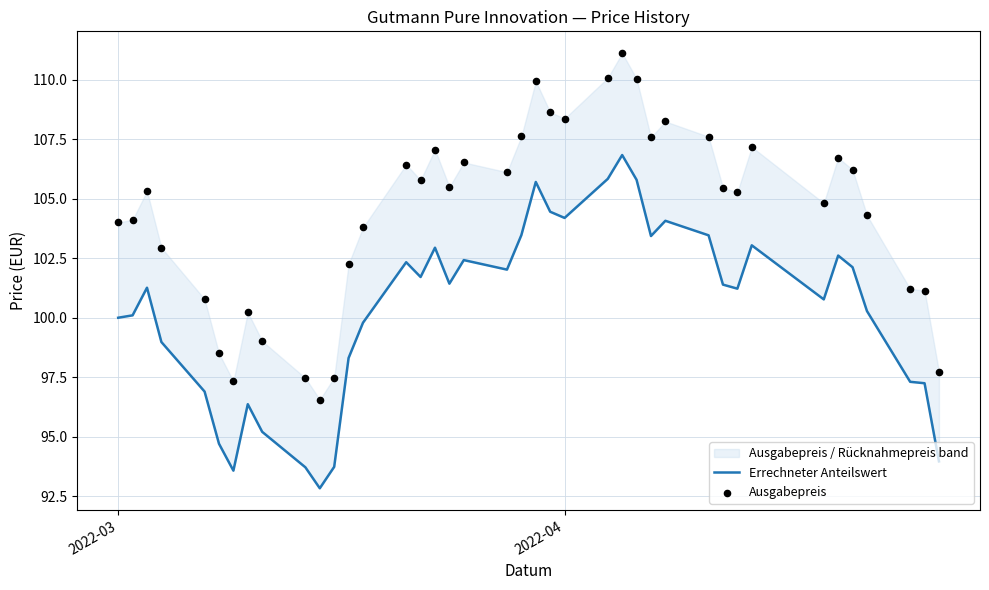

Which series has the widest spread of Y values?

Ausgabepreis